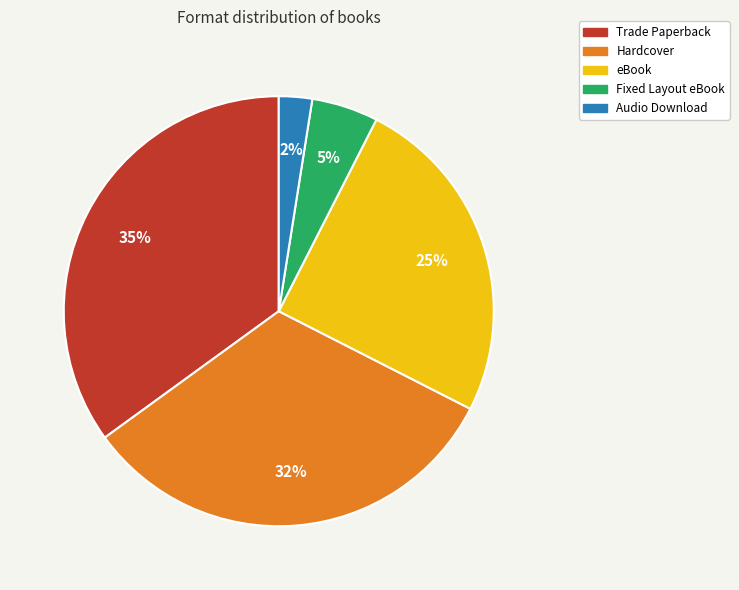

Combined, do Trade Paperback and Fixed Layout eBook account for over 50%?

No